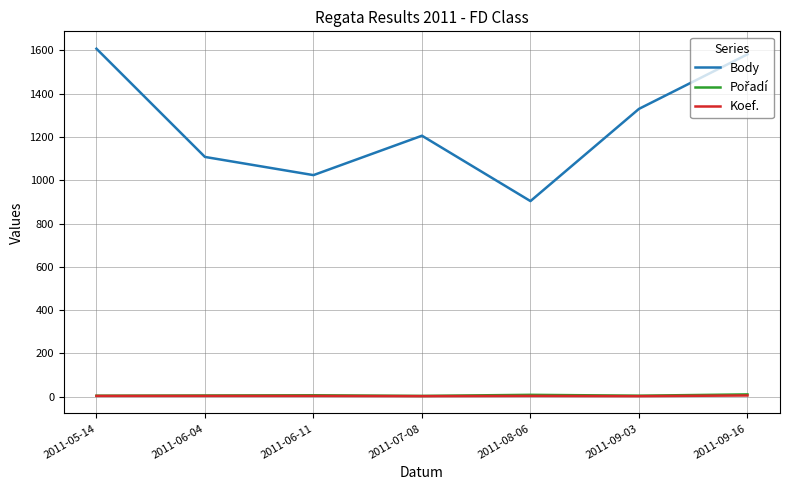

What position from the left is 2011-07-08?

4